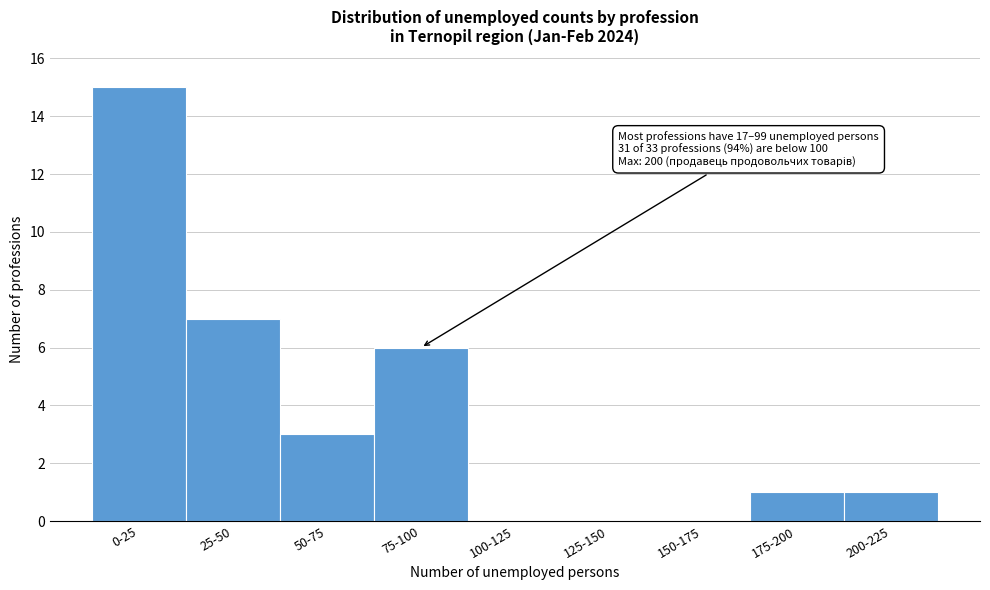

Reading left to right, what are all the values shown in this chart?

0-25=15	25-50=7	50-75=3	75-100=6	100-125=0	125-150=0	150-175=0	175-200=1	200-225=1